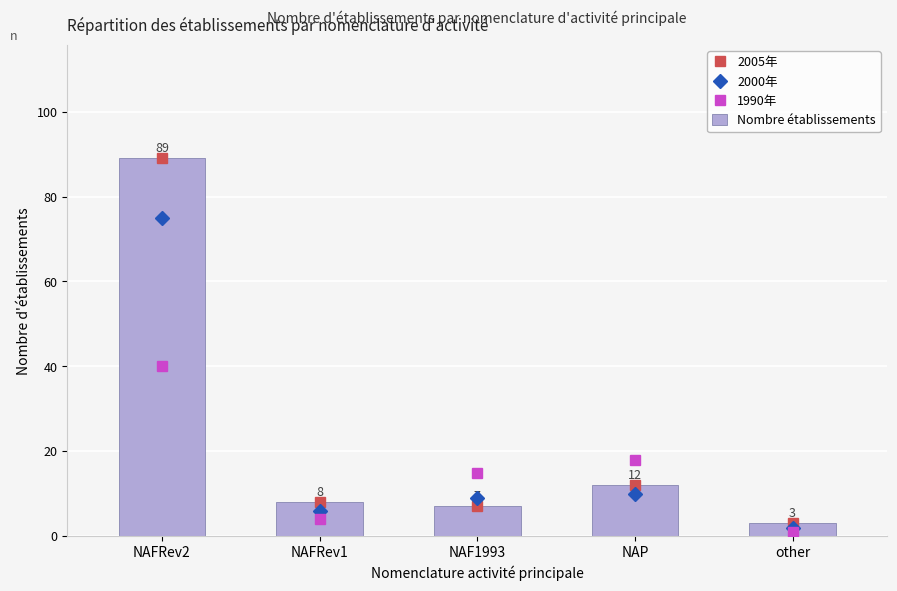

At which category does the chart reach its peak across all series?

NAFRev2